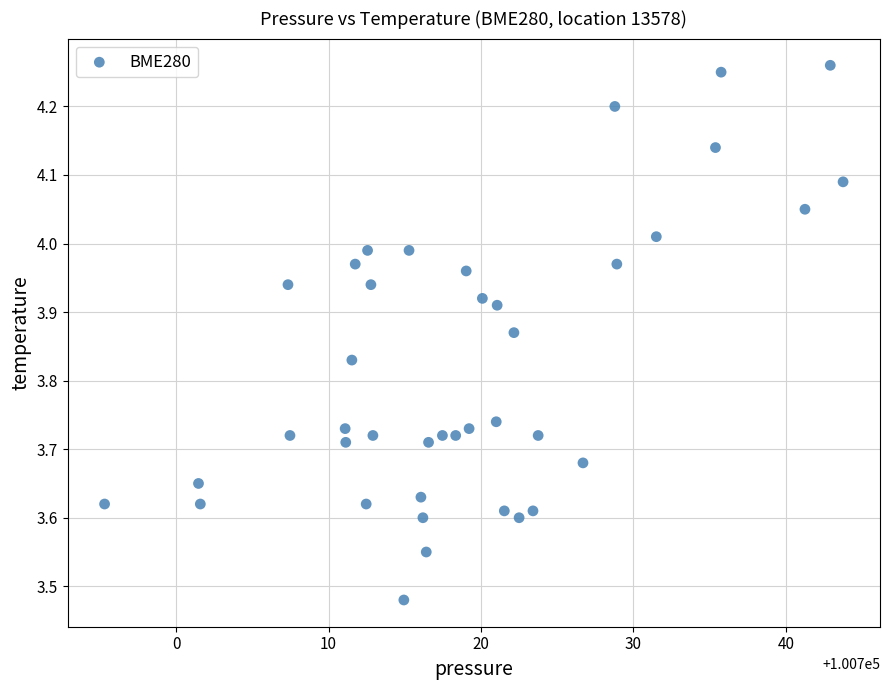

What is the range of X values (max minus min)?

48.4